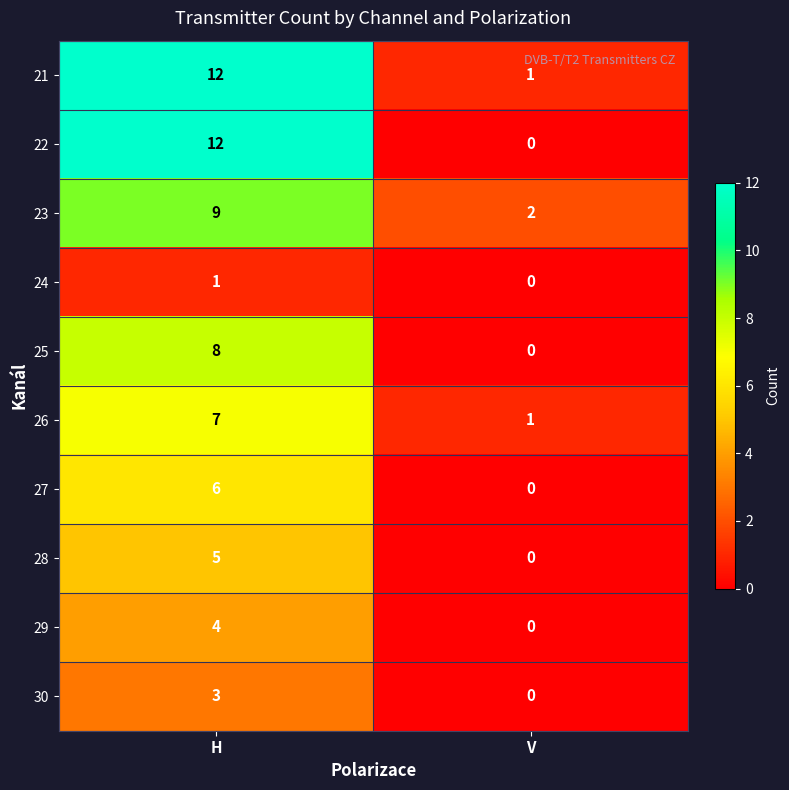

Which series has the widest spread of values?

22